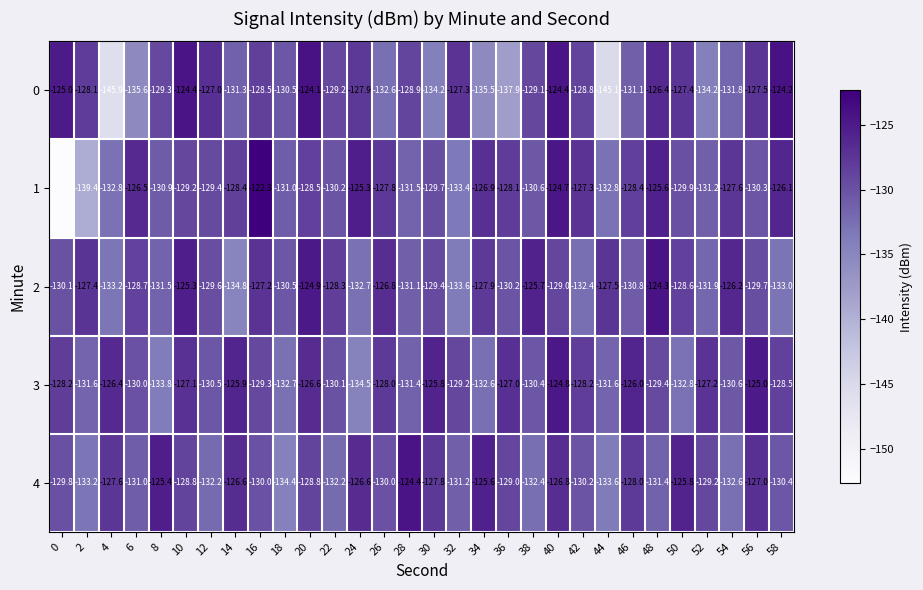

How many data points does each series have?

30